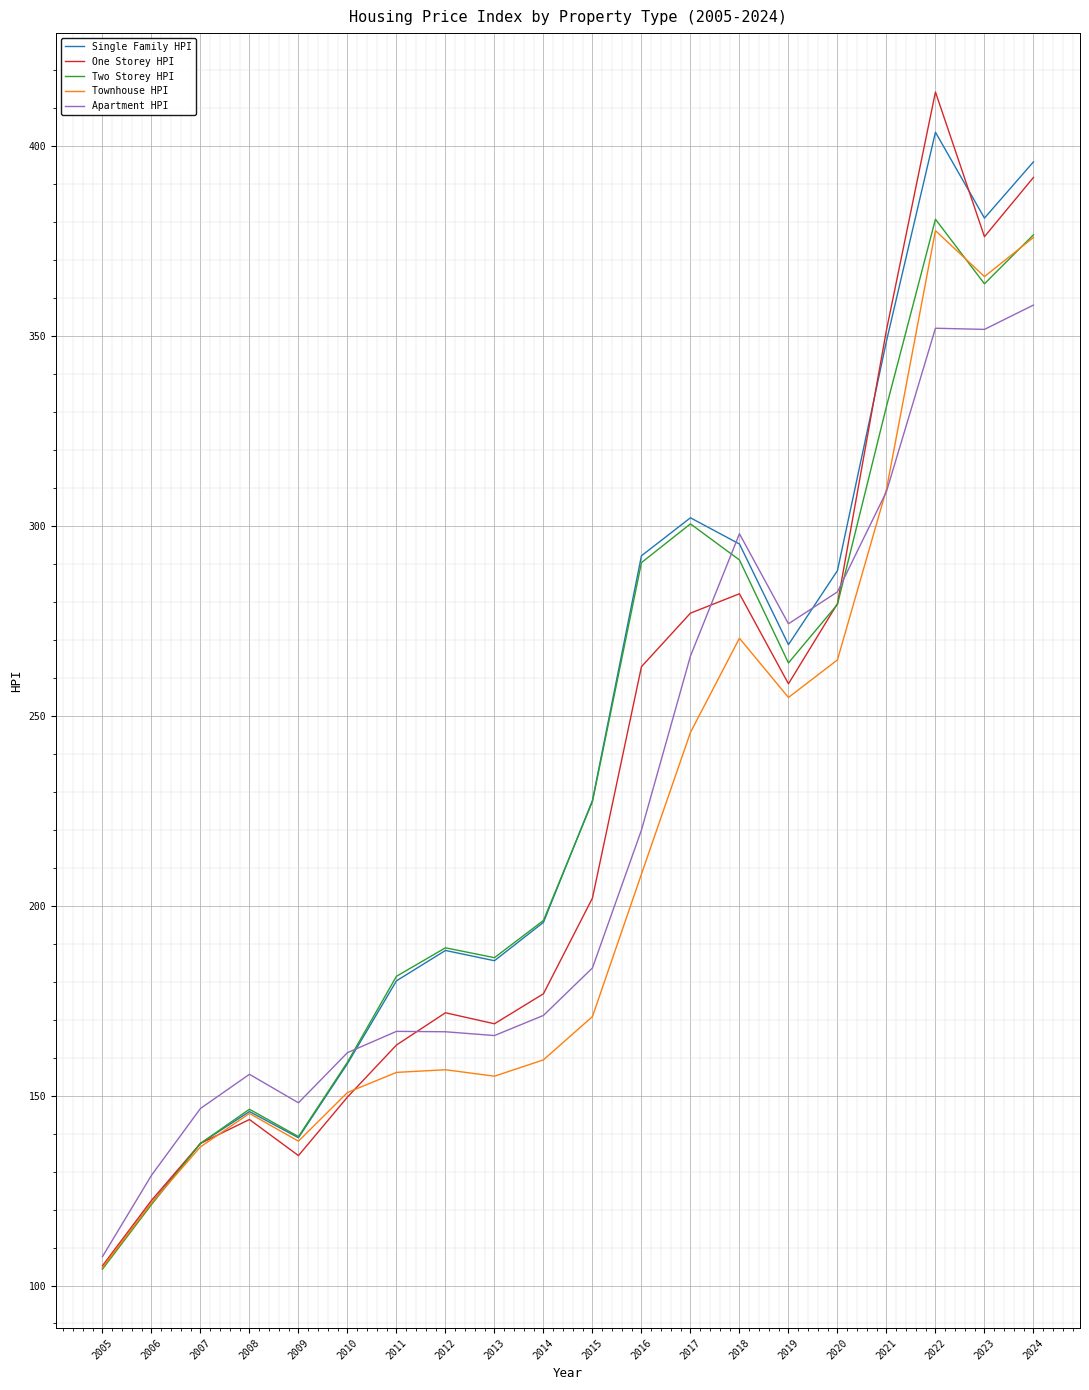

What is the difference between the highest and lowest values at 2007?

10.1